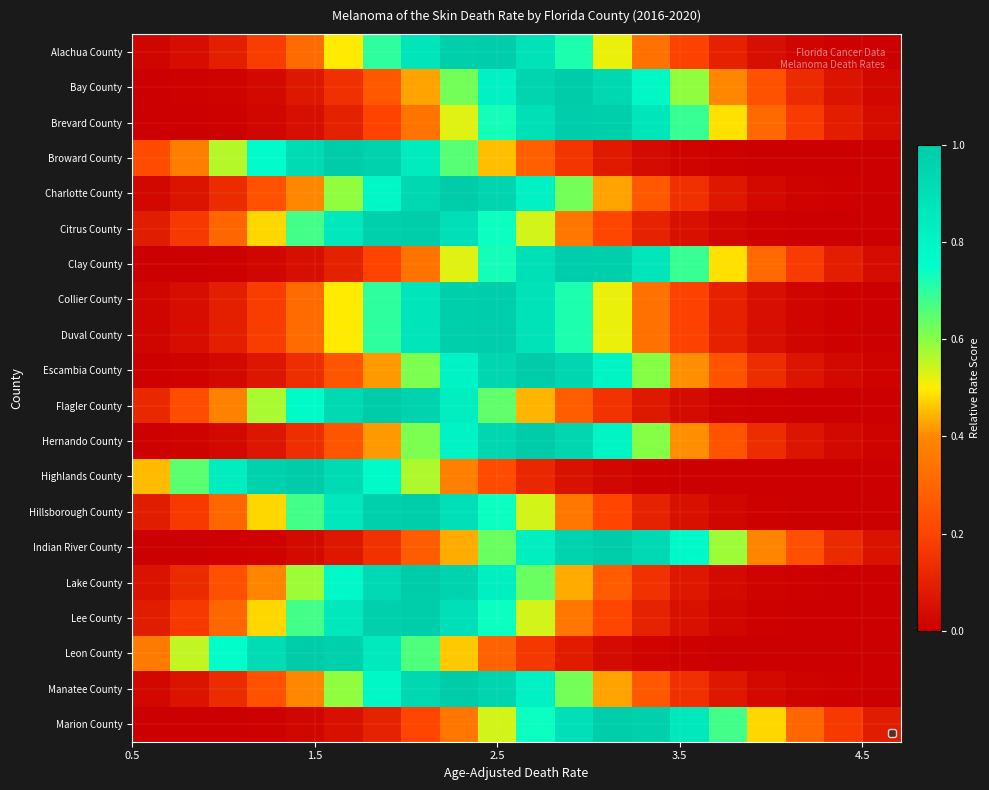

At how many categories does at least one series exceed 0?

20